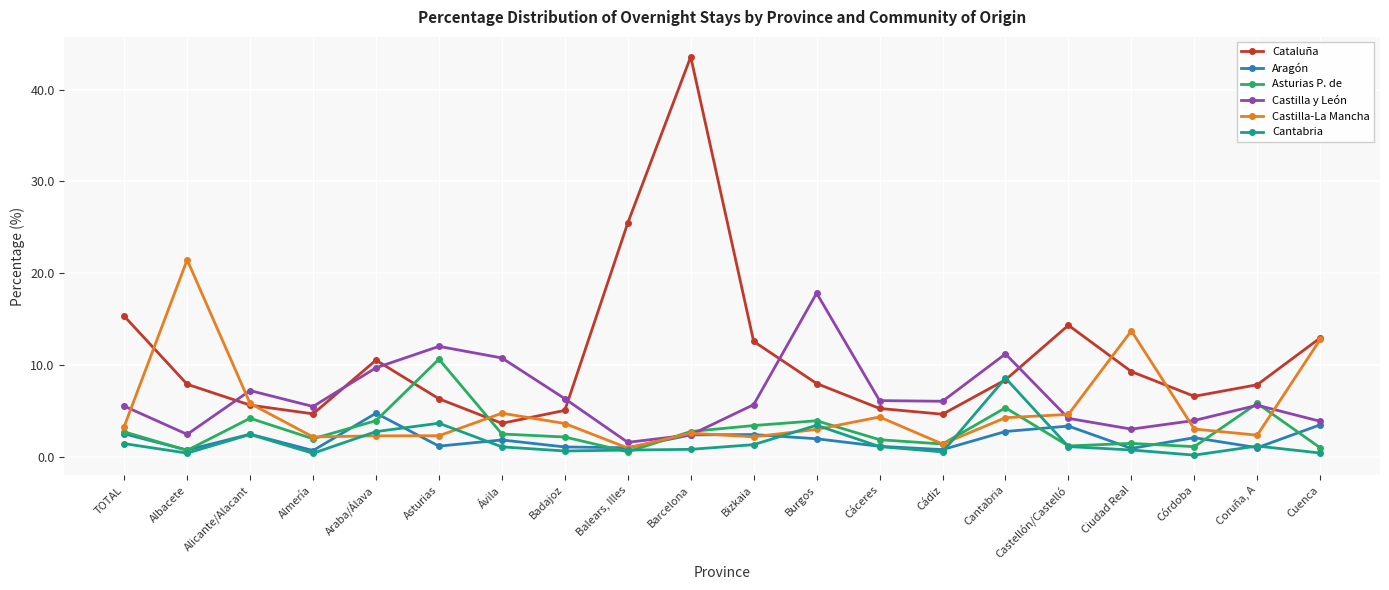

What is the difference between the Cantabria values at TOTAL and Cádiz?

0.9